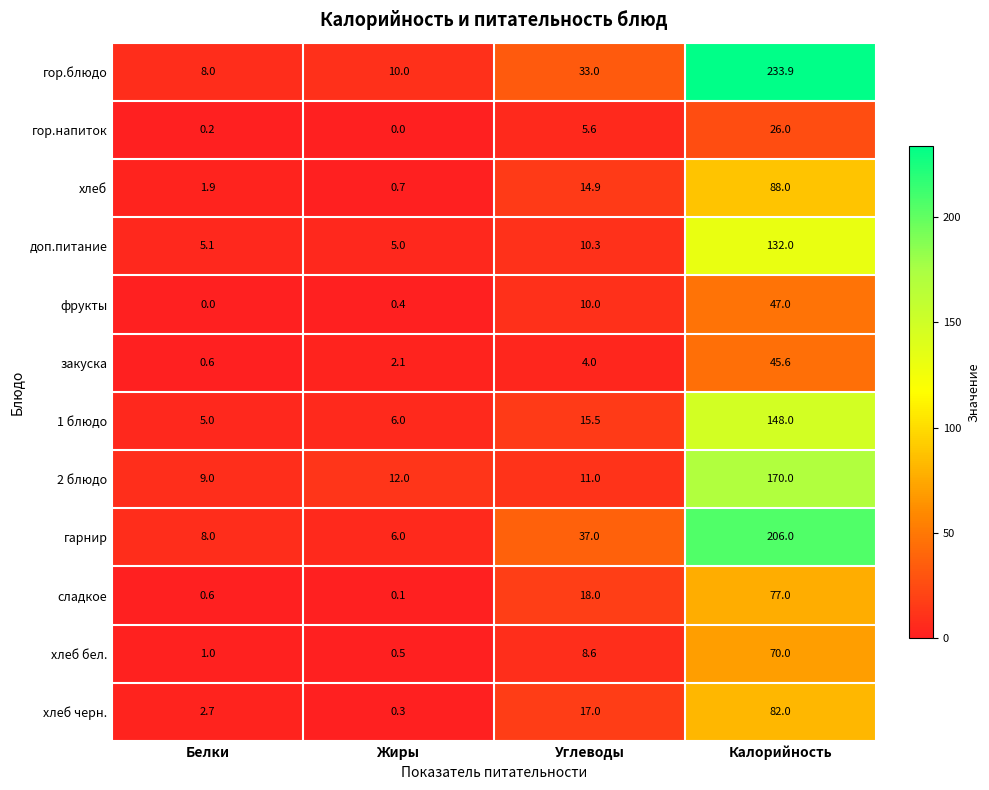

The value of хлеб черн. at Жиры is 0.3. True or false?

True